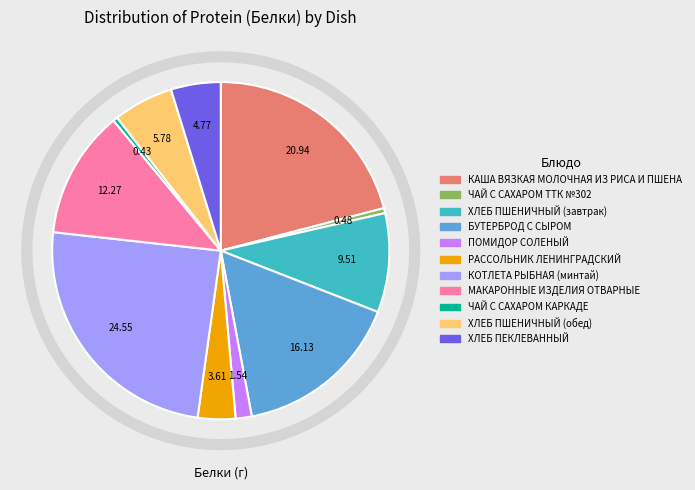

Is the sum of ПОМИДОР СОЛЕНЫЙ and КОТЛЕТА РЫБНАЯ (минтай) greater than half?

No